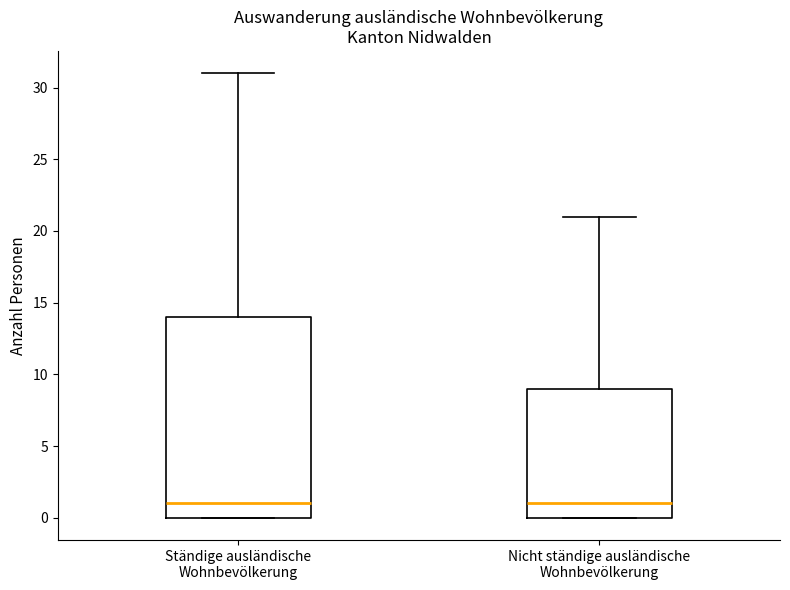

Reading left to right, read every box against the y-axis: the position of its median line, the range the box covers, and the ends of its whiskers. The values are not printed on the chart, so give them approximately, as read against the axis.

Ständige ausländische Wohnbevölkerung: median 1, box 0 to 14, whiskers 0 to 31
Nicht ständige ausländische Wohnbevölkerung: median 1, box 0 to 9, whiskers 0 to 21